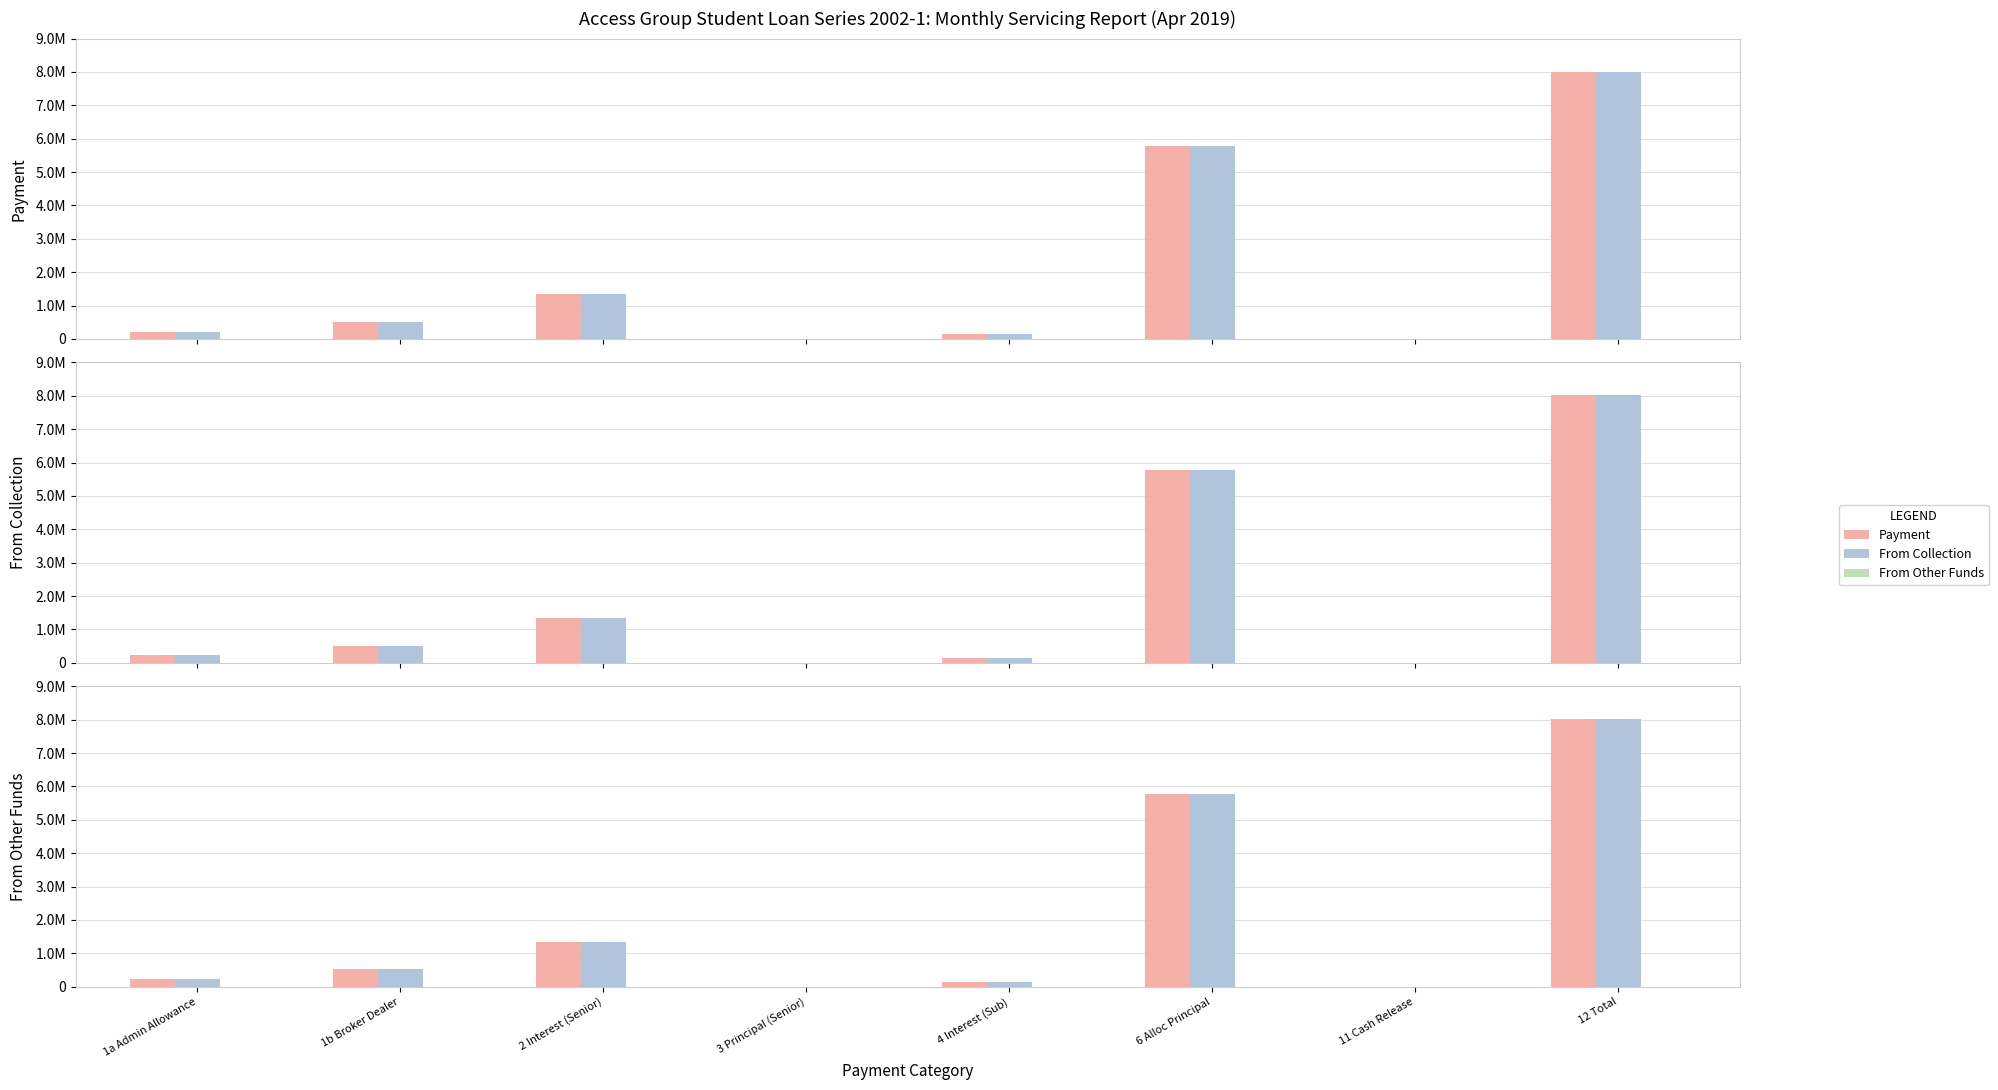

List the series in order of their peak value, lowest first.

From Other Funds, Payment, From Collection